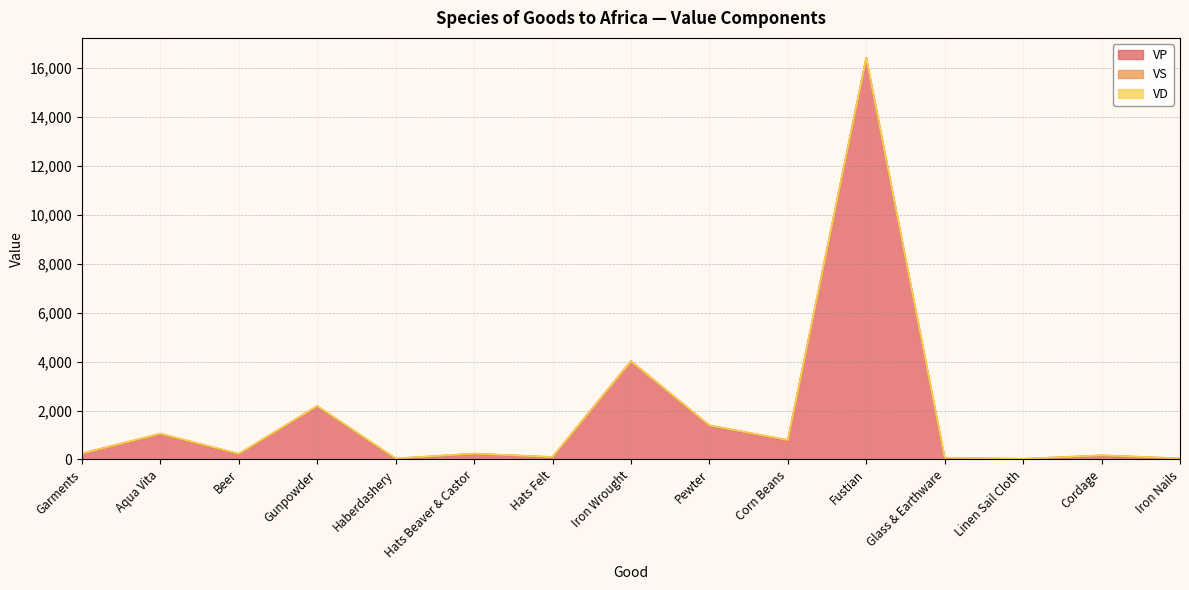

Where does the VP series first go above 227?

Garments